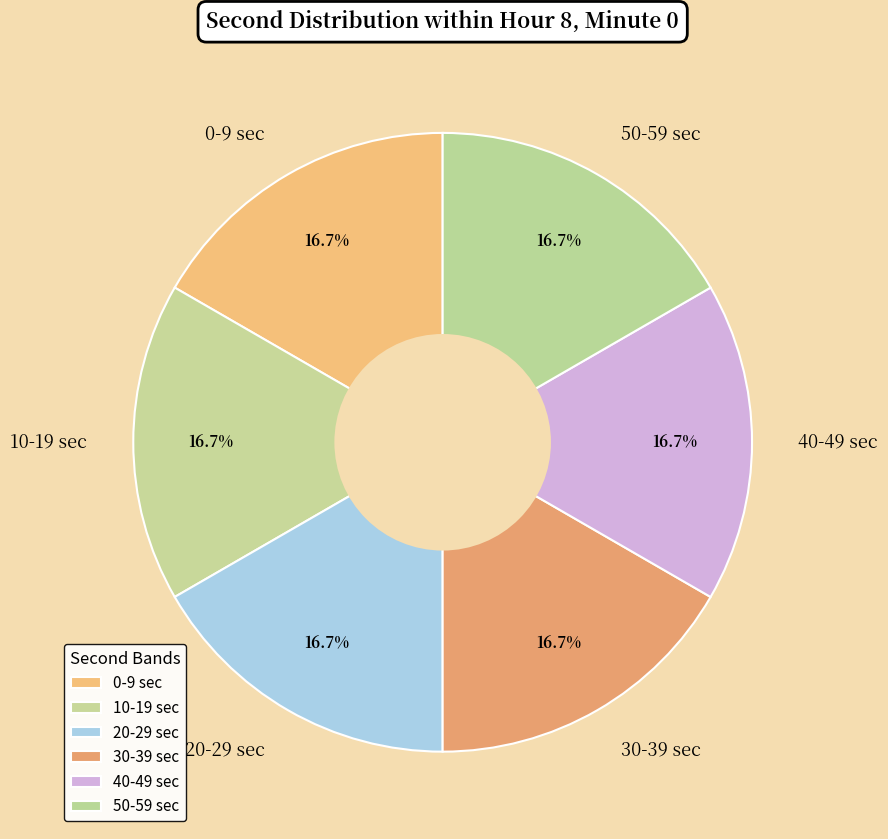

Combined, do 10-19 sec and 20-29 sec account for over 50%?

No